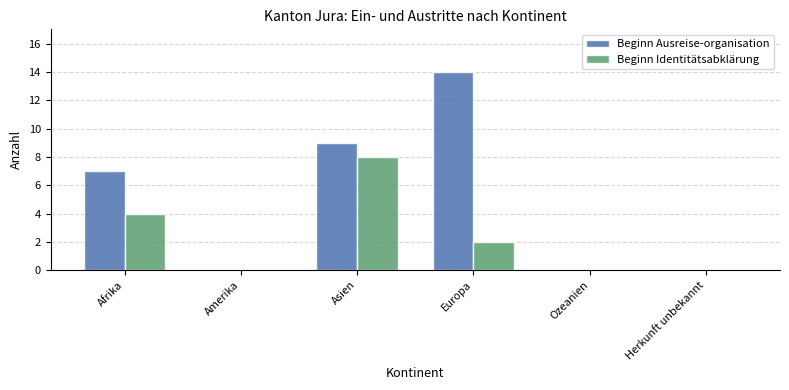

Read the Beginn Ausreise-organisation value at Afrika.

7